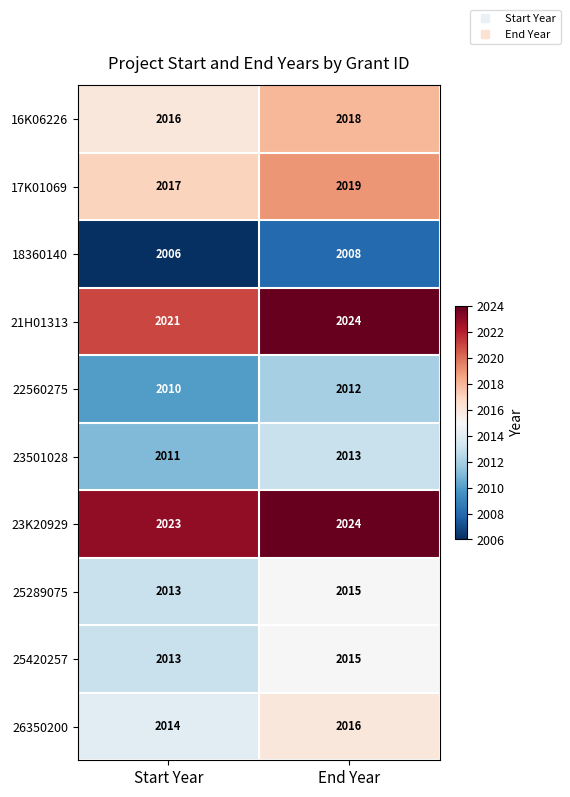

Reading left to right, extract all data points from this chart.

16K06226: Start Year=2016	End Year=2018
17K01069: Start Year=2017	End Year=2019
18360140: Start Year=2006	End Year=2008
21H01313: Start Year=2021	End Year=2024
22560275: Start Year=2010	End Year=2012
23501028: Start Year=2011	End Year=2013
23K20929: Start Year=2023	End Year=2024
25289075: Start Year=2013	End Year=2015
25420257: Start Year=2013	End Year=2015
26350200: Start Year=2014	End Year=2016